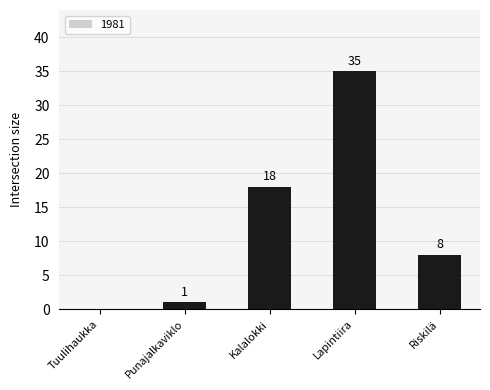

Where is the data nearest to the value 17?

Kalalokki